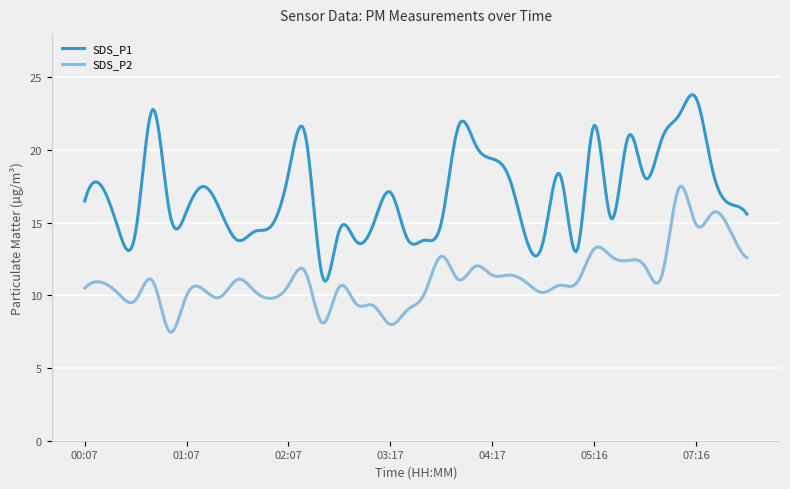

Count the number of categories in the chart.

400